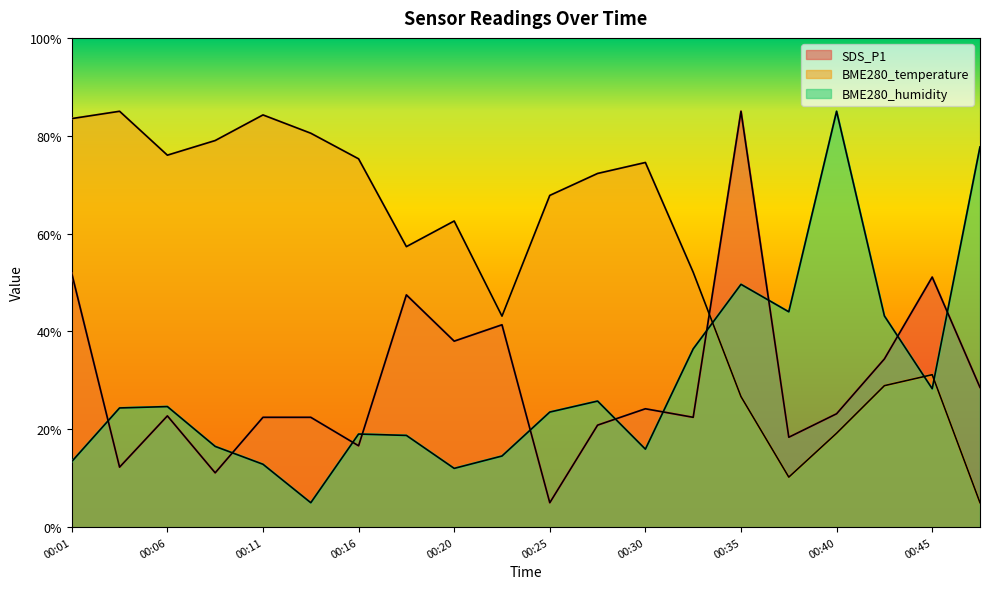

What is the total value across all series at 00:11?

119.6